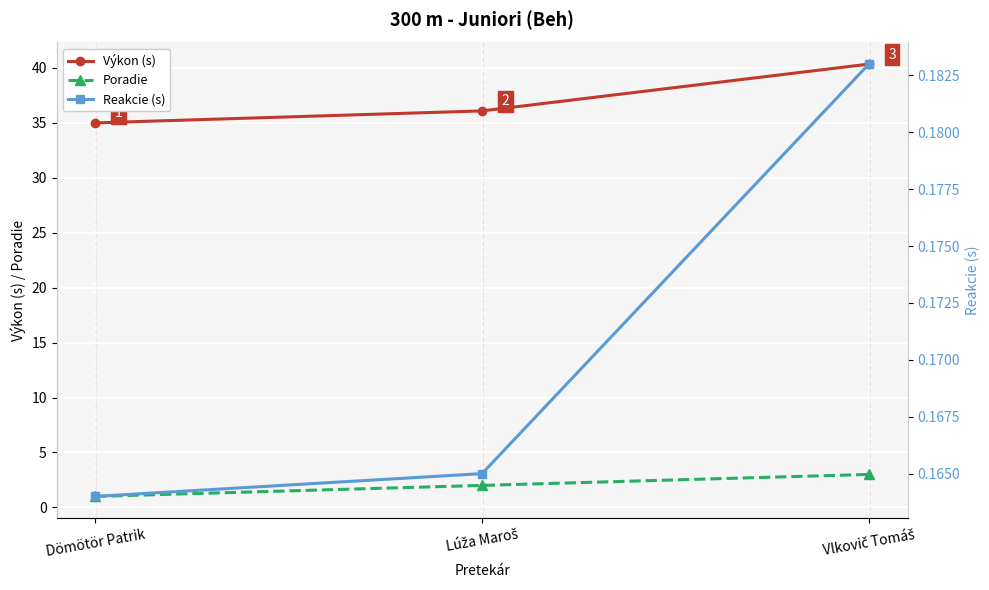

Which label corresponds to the largest value in the chart?

Vlkovič Tomáš